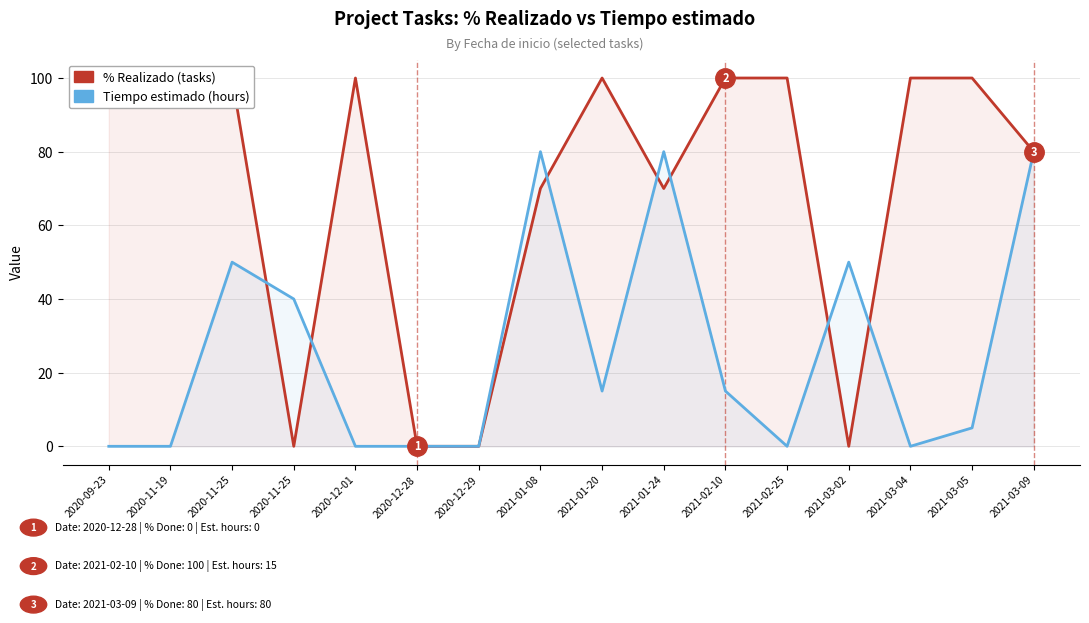

Between which two adjacent categories do % Realizado and Tiempo estimado first intersect?

2020-11-25 and 2020-11-25